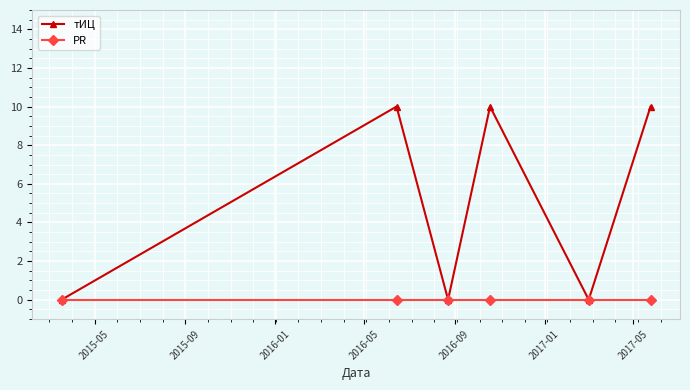

Which series has the widest spread of values?

тИЦ